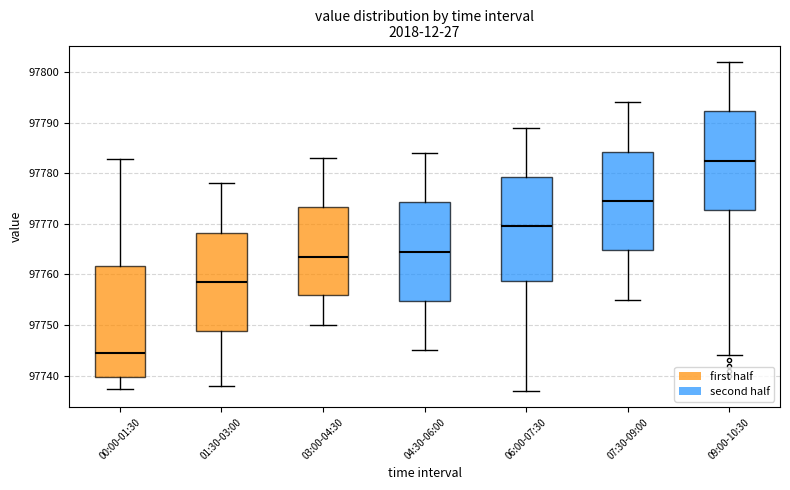

Which box is the tallest, from its lower edge to its upper edge?

00:00-01:30